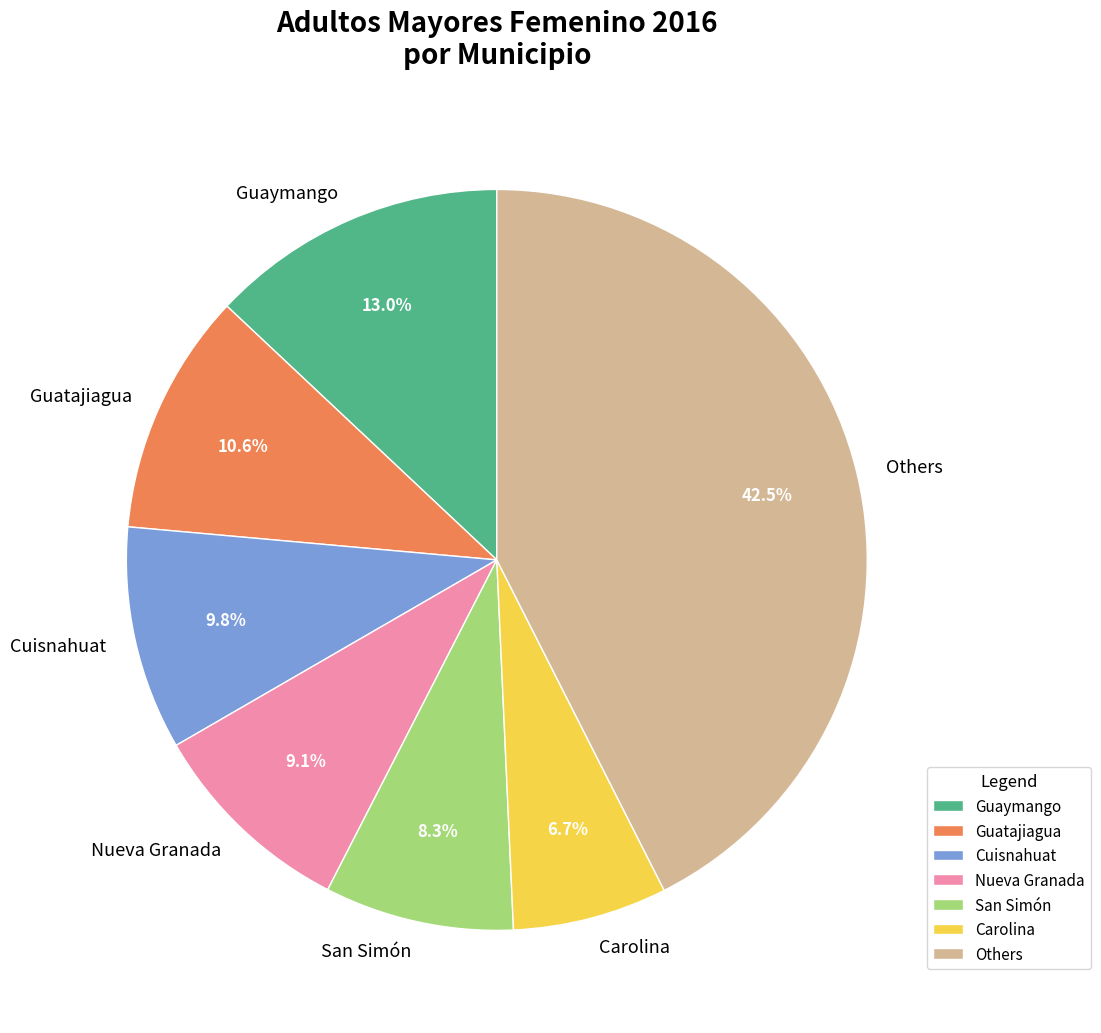

Does any single category account for the majority?

No